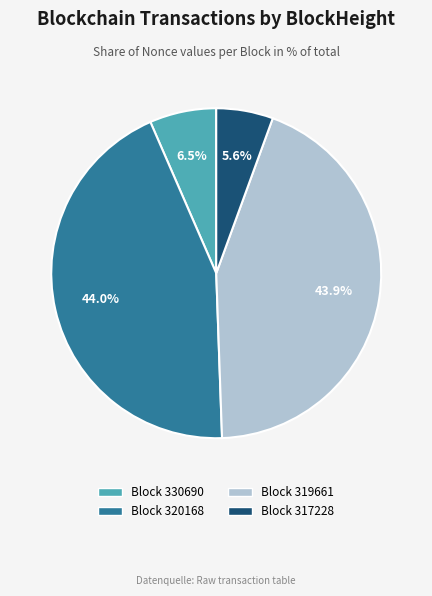

Is there a majority slice in this chart?

No